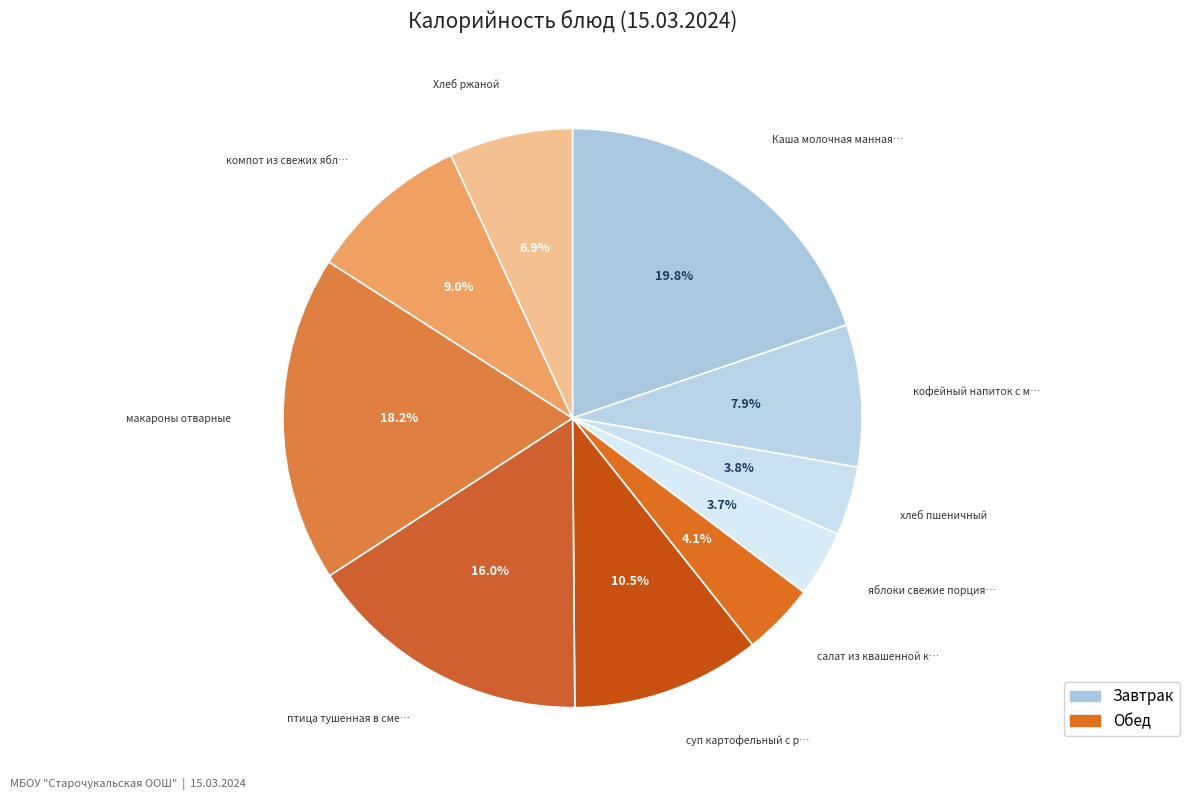

How many segments does this pie chart have?

10